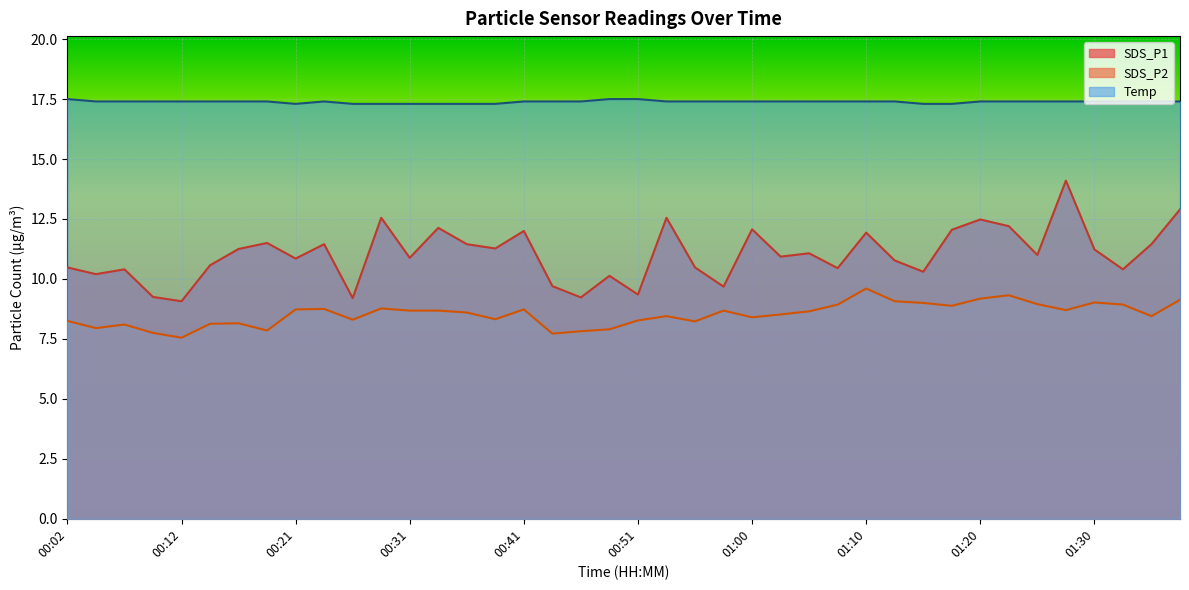

Does the chart display data point markers on the line(s)?

No